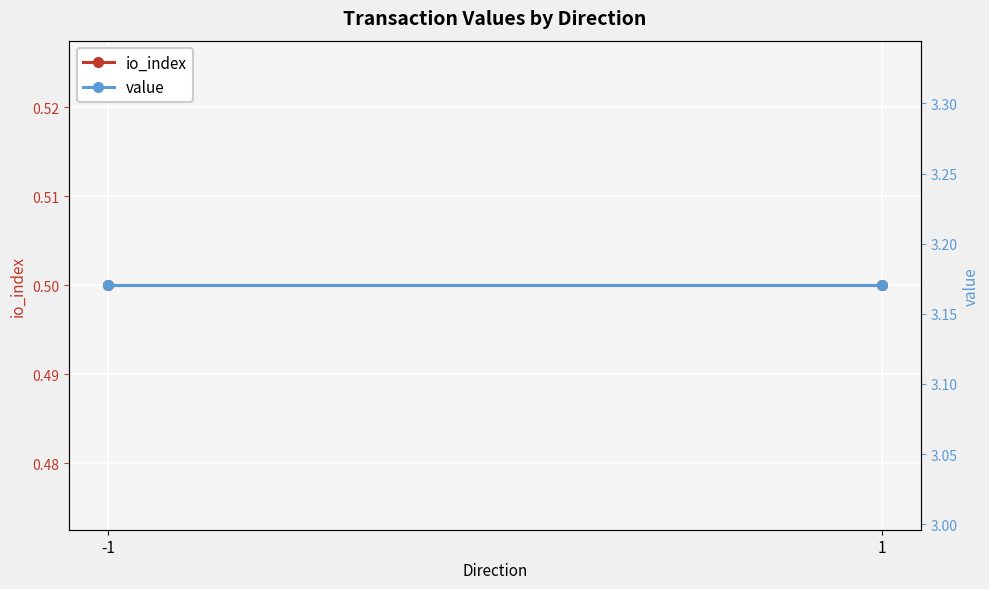

Is the value of value at 1 greater than the value of io_index at 1?

Yes